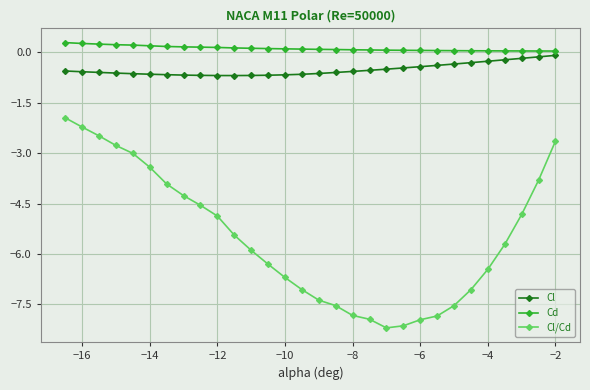

What is the average value of the Cd series?

0.1